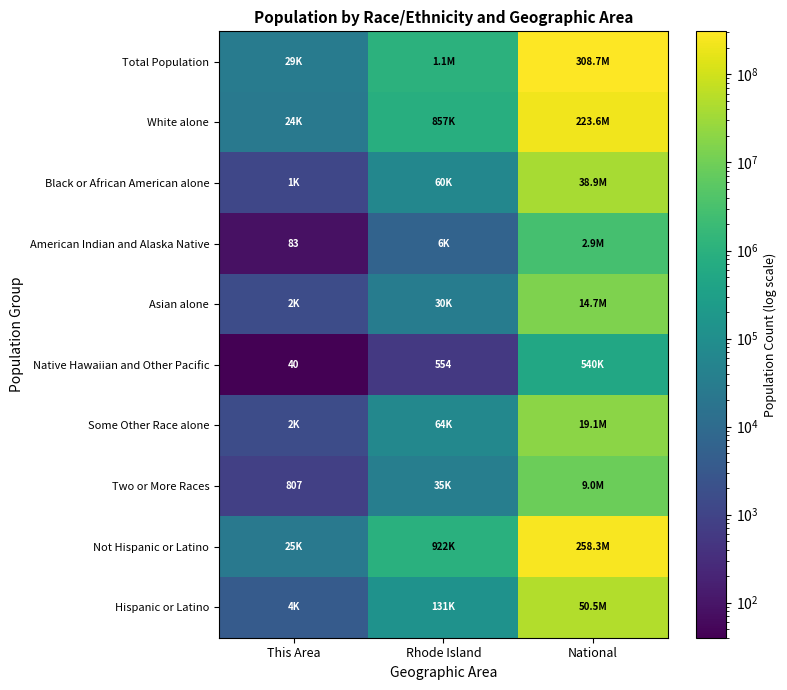

Which has a higher value, Rhode Island or This Area?

Rhode Island